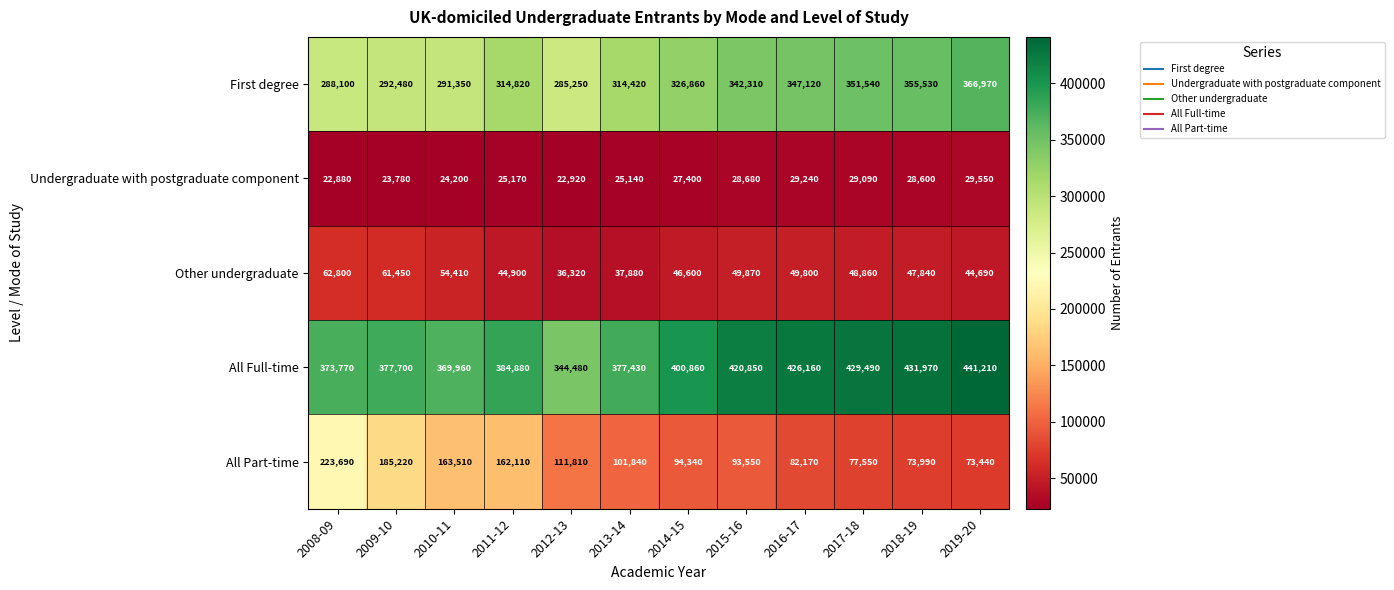

Where is Other undergraduate nearest to the value 49560?

2016-17